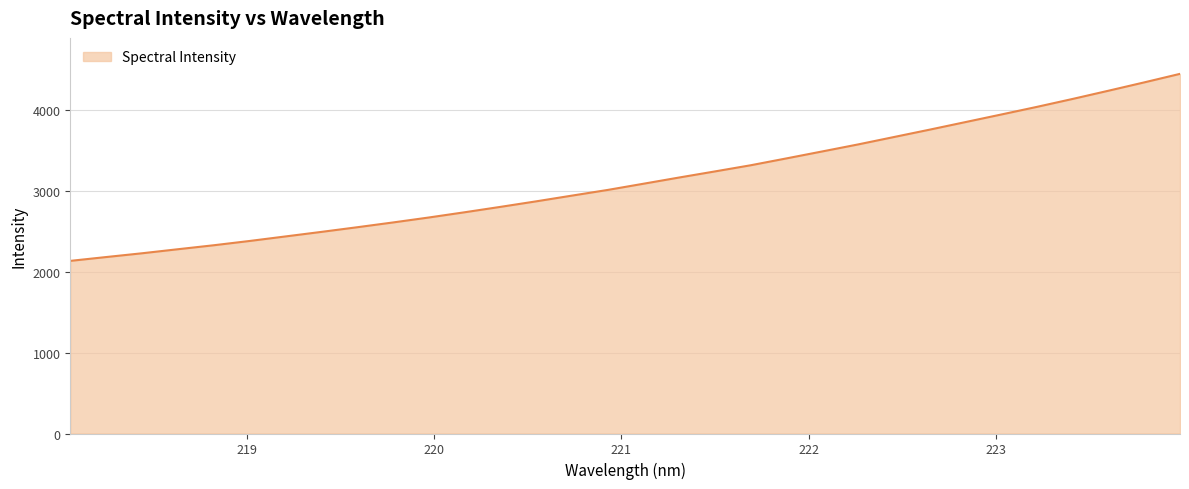

True or false: the data has more than 1 interior local peaks.

False